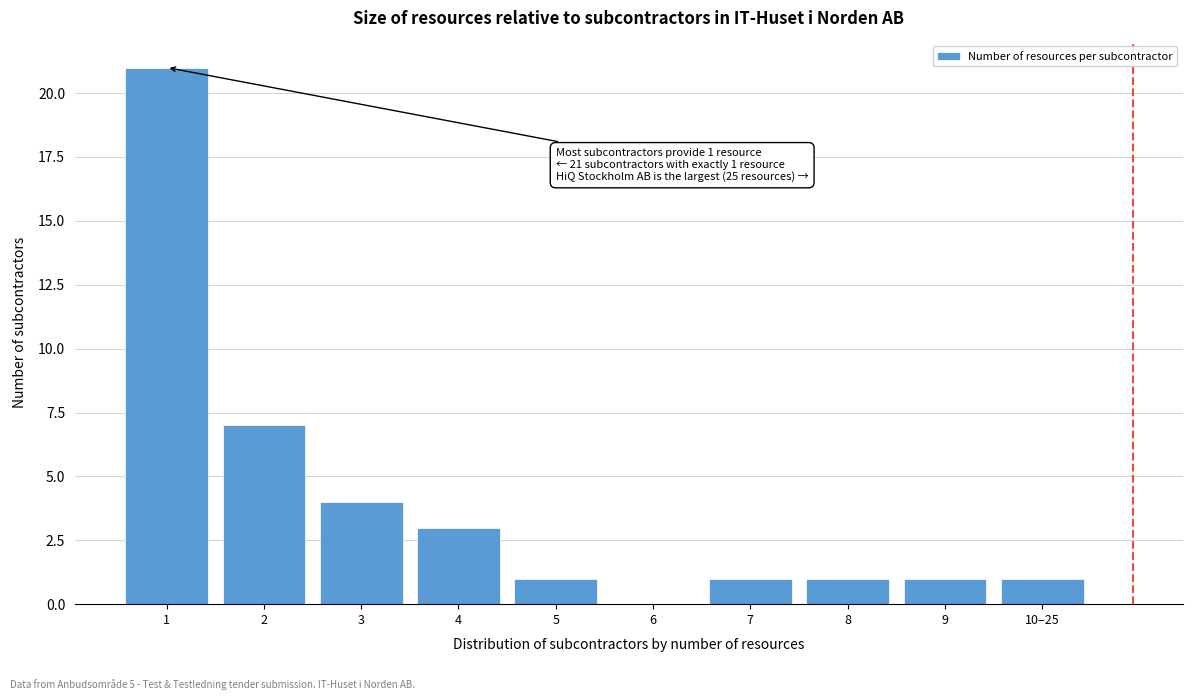

Reading left to right, extract all data points from this chart.

1=21	2=7	3=4	4=3	5=1	6=0	7=1	8=1	9=1	10–25=1